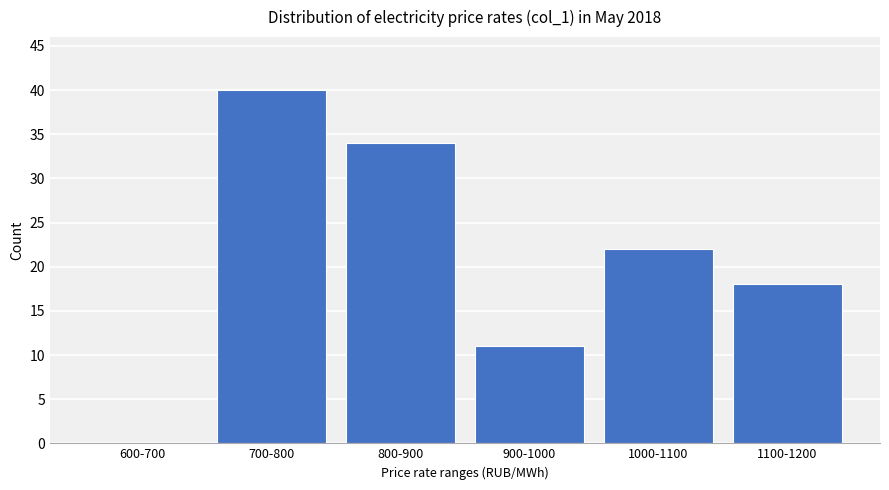

Reading right to left, extract all data points from this chart.

1100-1200=18	1000-1100=22	900-1000=11	800-900=34	700-800=40	600-700=0